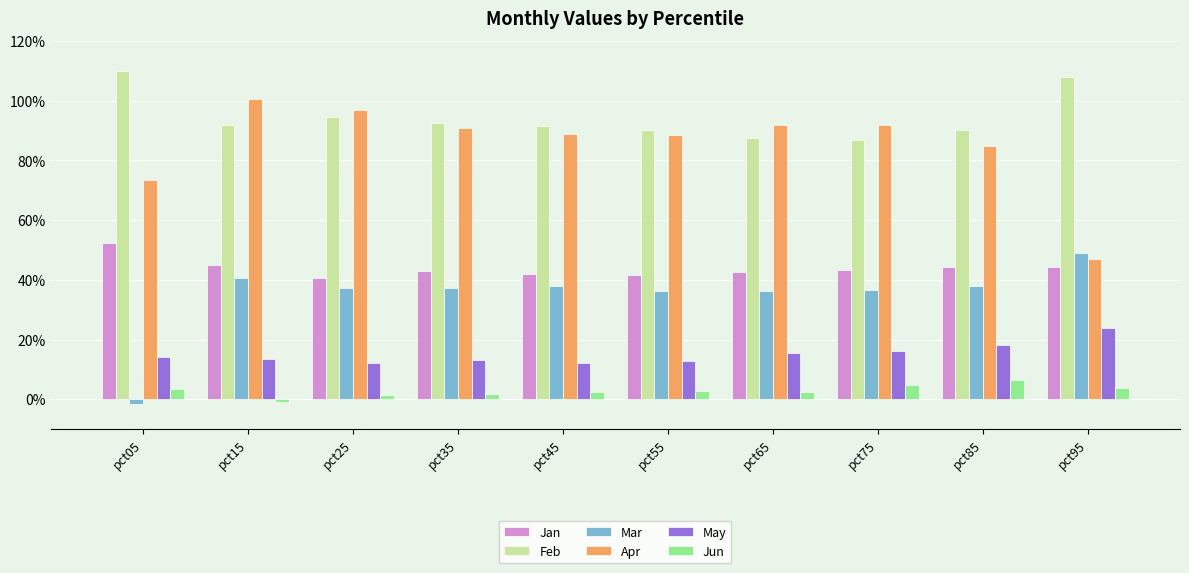

What is the greatest value displayed?

1.1